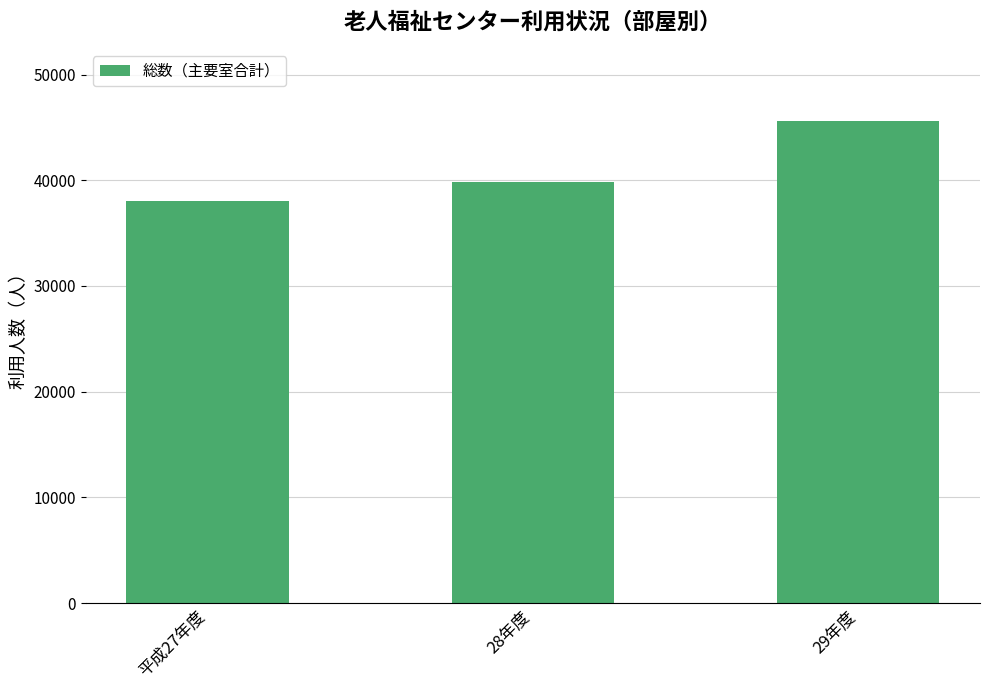

What is the sum of all values?

123486